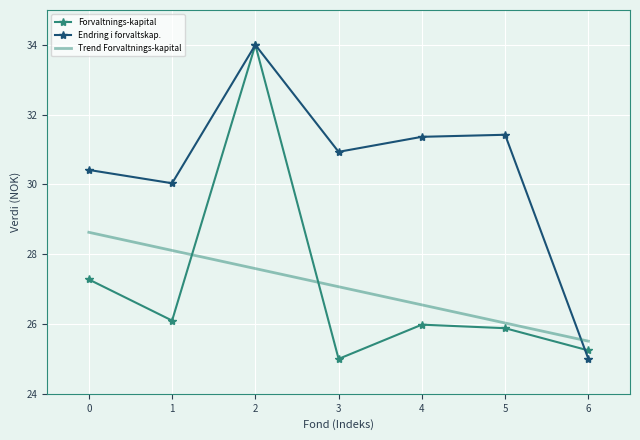

The Endring i forvaltskap. series shows 25.0 at 6. True or false?

True